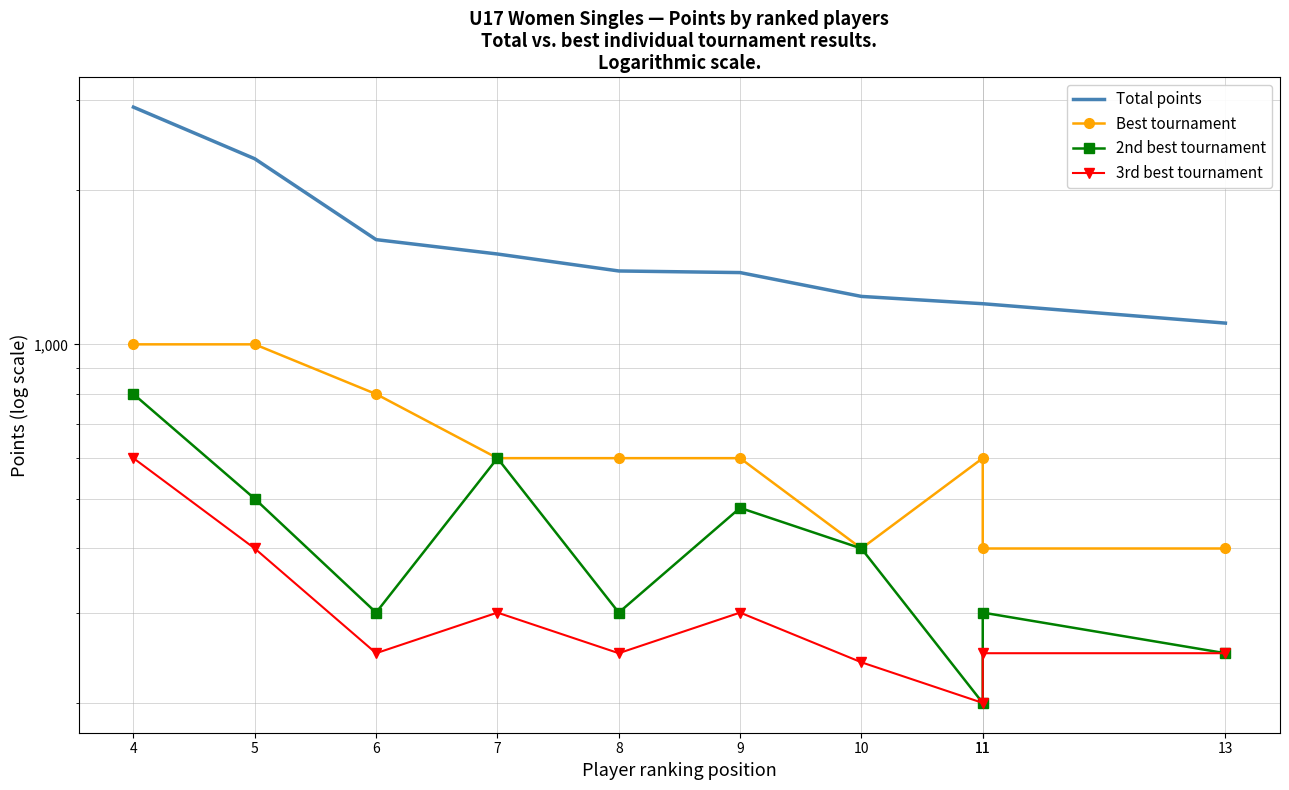

What value does the Best tournament series have at 5?

1000